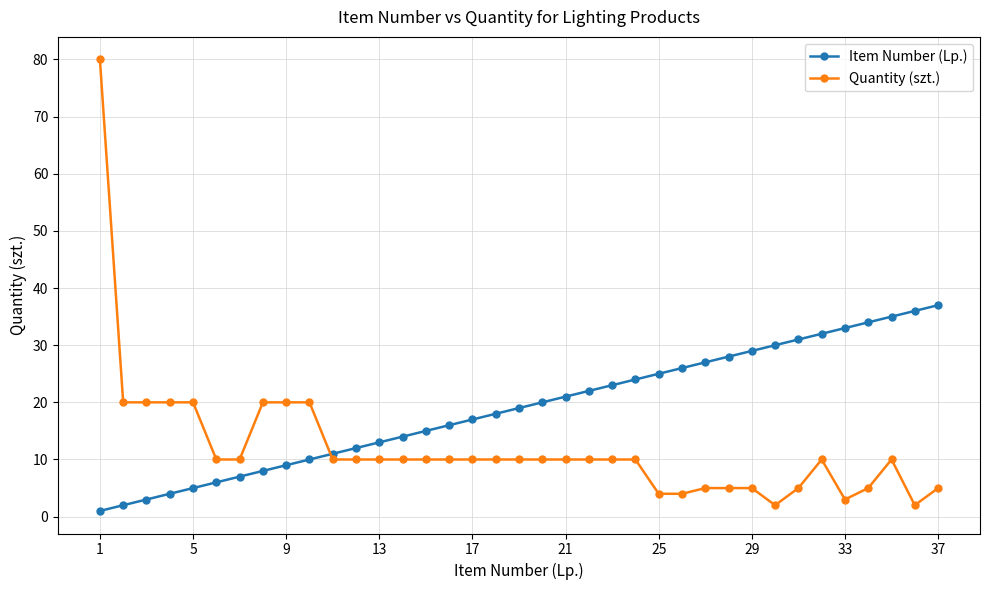

What is the lowest value of the Item Number (Lp.) series?

1